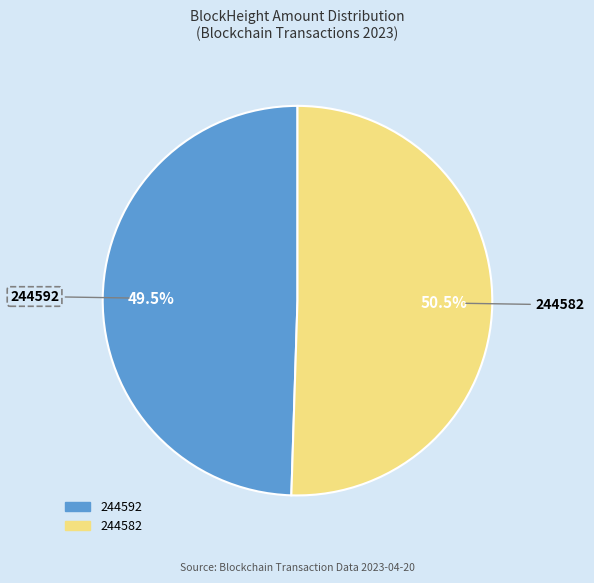

Which slice is the smallest?

244592